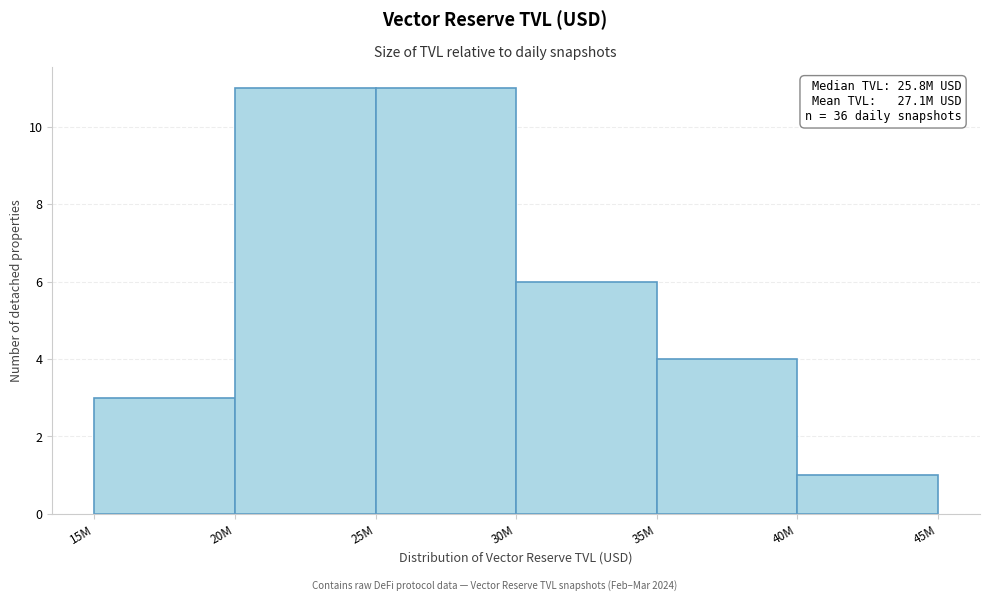

Reading right to left, list all the values displayed in this chart.

1	4	6	11	11	3